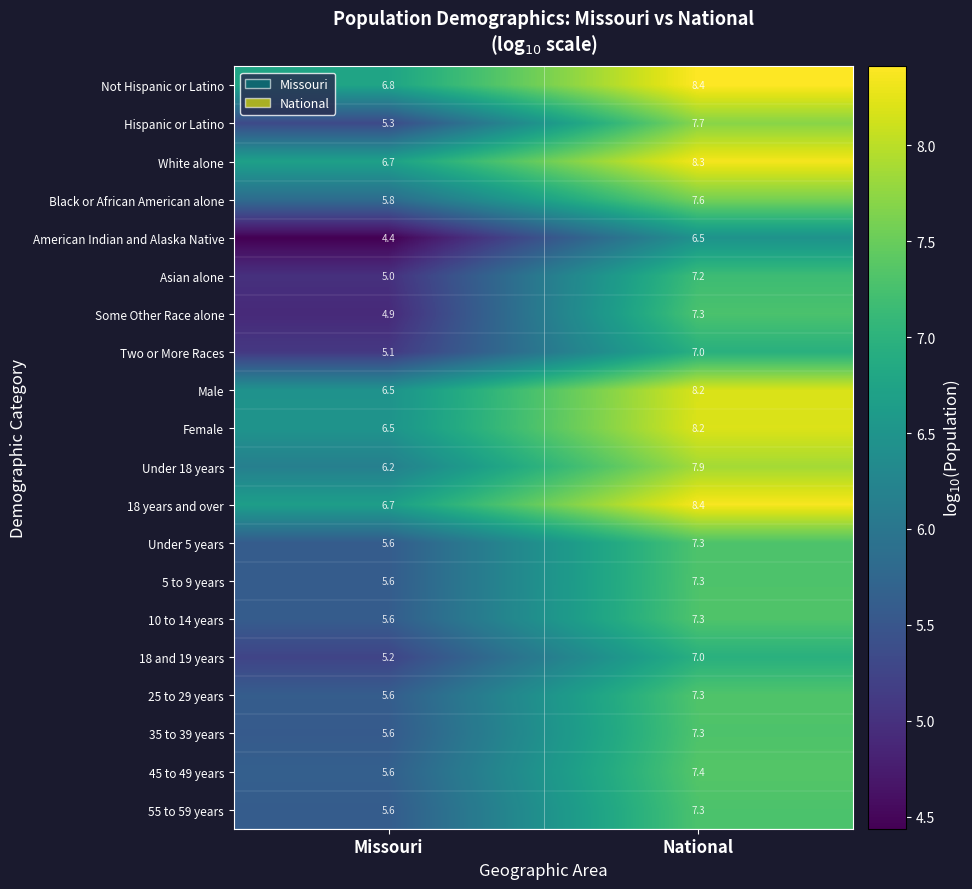

List the labels in order of 18 years and over value, largest first.

National, Missouri